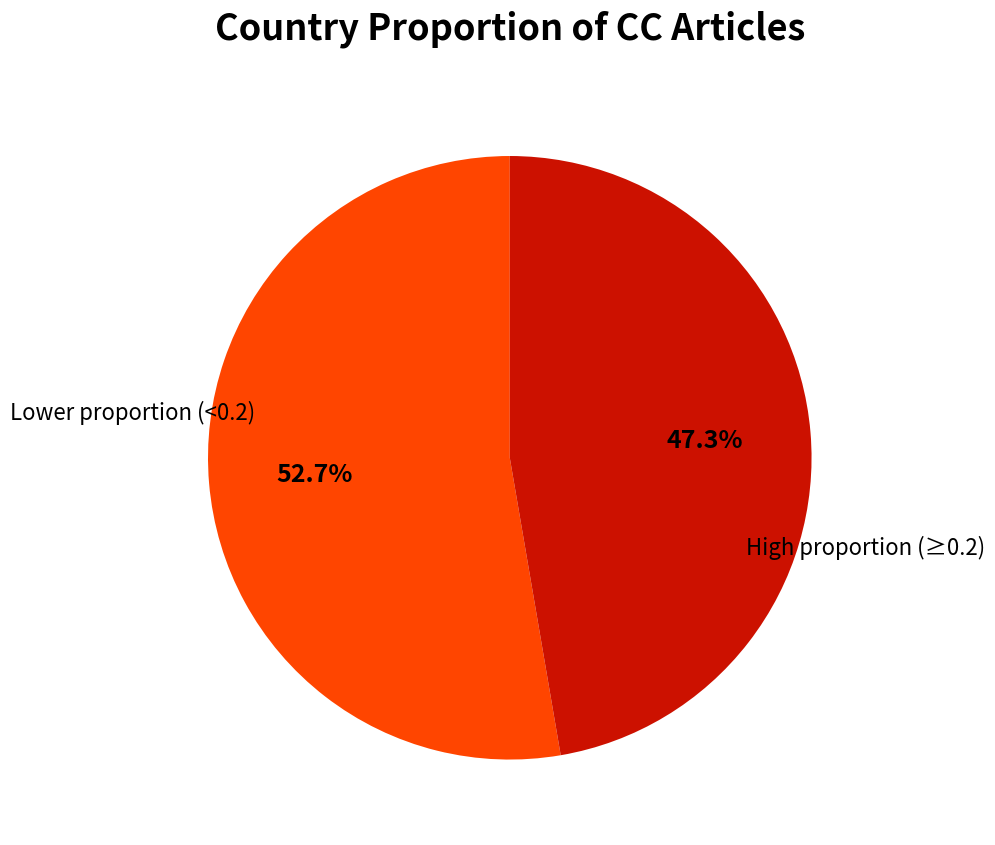

Is there a majority slice in this chart?

Yes